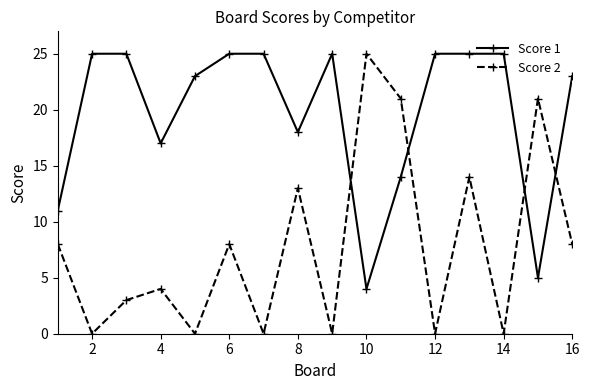

Which series has the widest spread of values?

Score 2